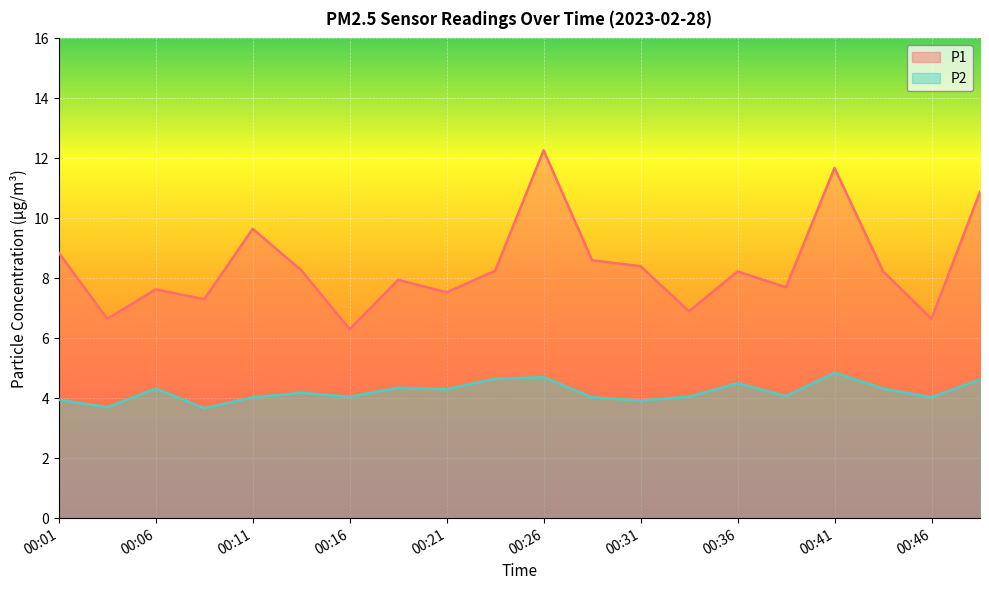

Reading left to right, extract all data points from this chart.

P1: 8.8	6.7	7.6	7.3	9.7	8.3	6.3	8.0	7.5	8.2	12.3	8.6	8.4	6.9	8.2	7.7	11.7	8.2	6.7	10.9
P2: 4.0	3.7	4.3	3.7	4.0	4.2	4.0	4.3	4.3	4.7	4.7	4.0	3.9	4.0	4.5	4.1	4.8	4.3	4.0	4.6